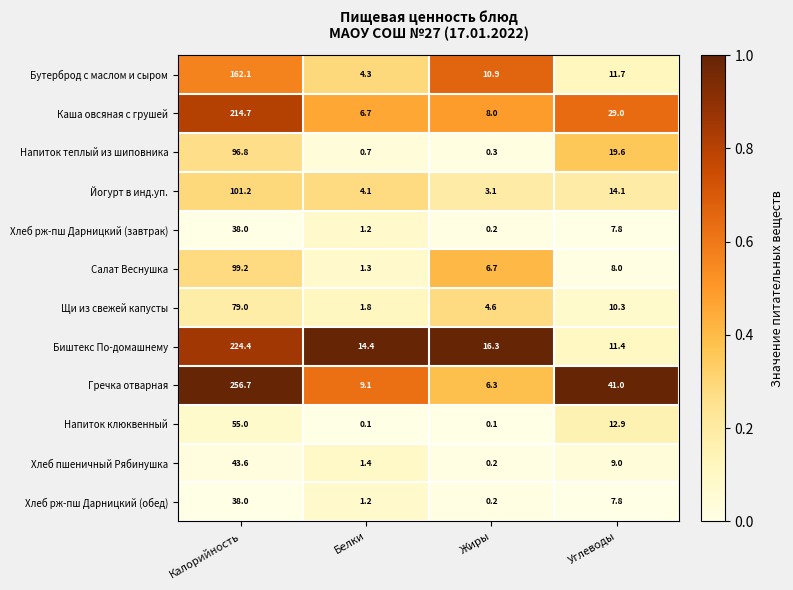

What is the spread (max minus min) of values at Калорийность?

218.7